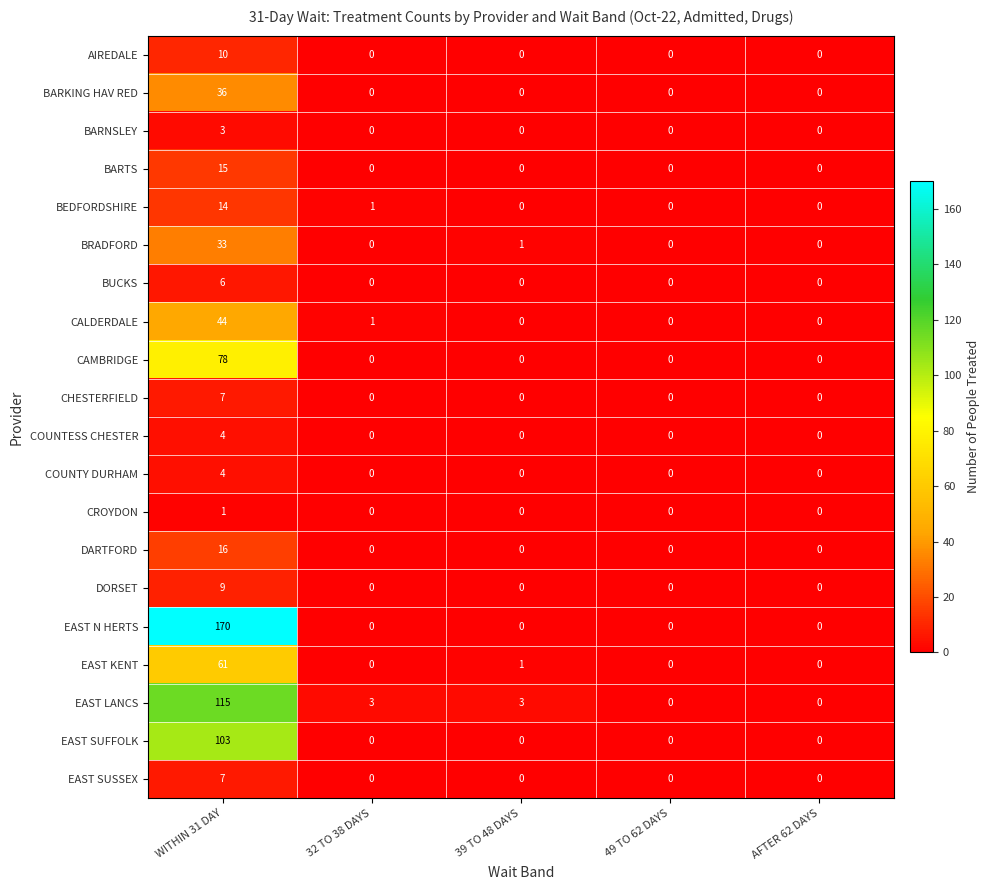

Which series has the largest range (max minus min)?

EAST N HERTS